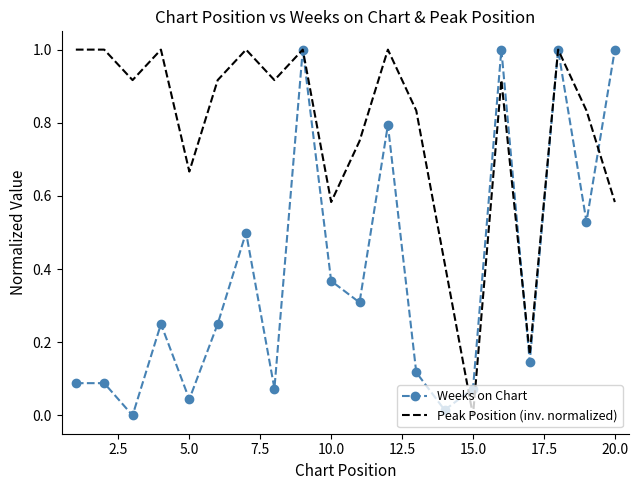

True or false: Peak Position (inv. normalized) and Weeks on Chart intersect in this chart.

True